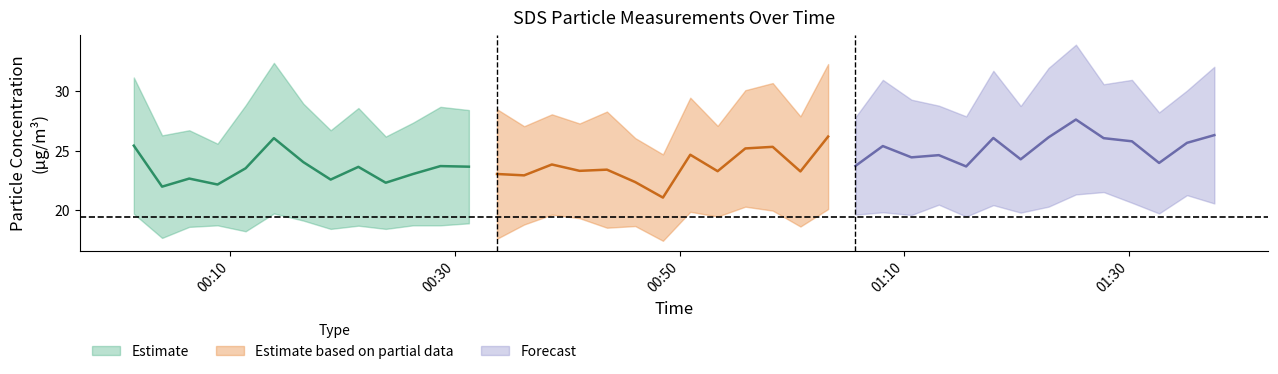

Reading right to left, extract all data points from this chart.

SDS_P1: 32.1	30.1	28.2	31.0	30.6	33.9	32.0	28.8	31.7	27.9	28.8	29.3	31.0	27.8	32.3	27.9	30.7	30.1	27.1	29.5	24.7	26.1	28.3	27.3	28.1	27.1	28.5	28.4	28.7	27.4	26.2	28.6	26.7	29.0	32.4	28.8	25.6	26.7	26.3	31.2
SDS_P2: 20.6	21.3	19.7	20.6	21.5	21.3	20.3	19.8	20.4	19.5	20.5	19.6	19.8	19.6	20.1	18.6	20.0	20.3	19.5	19.9	17.4	18.7	18.5	19.3	19.6	18.8	17.6	18.9	18.7	18.7	18.4	18.7	18.4	19.1	19.7	18.2	18.7	18.6	17.7	19.7